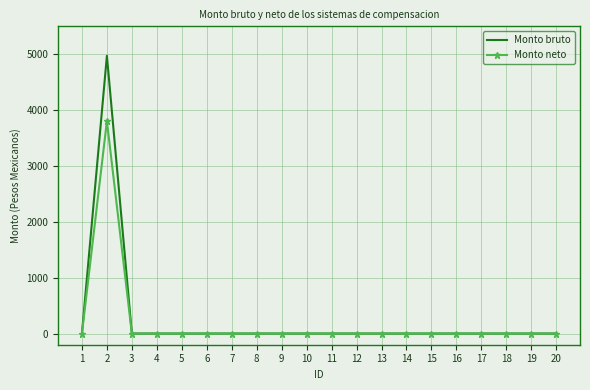

The value of Monto neto at 4 is 0.0. True or false?

True